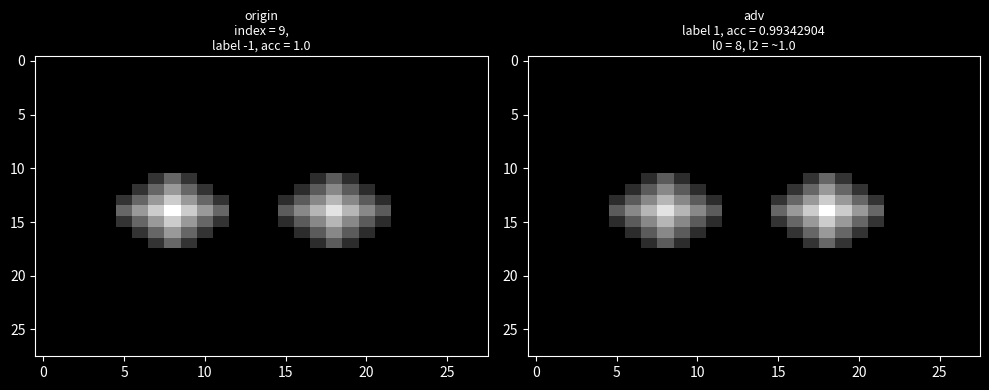

Count the number of categories in the chart.

28